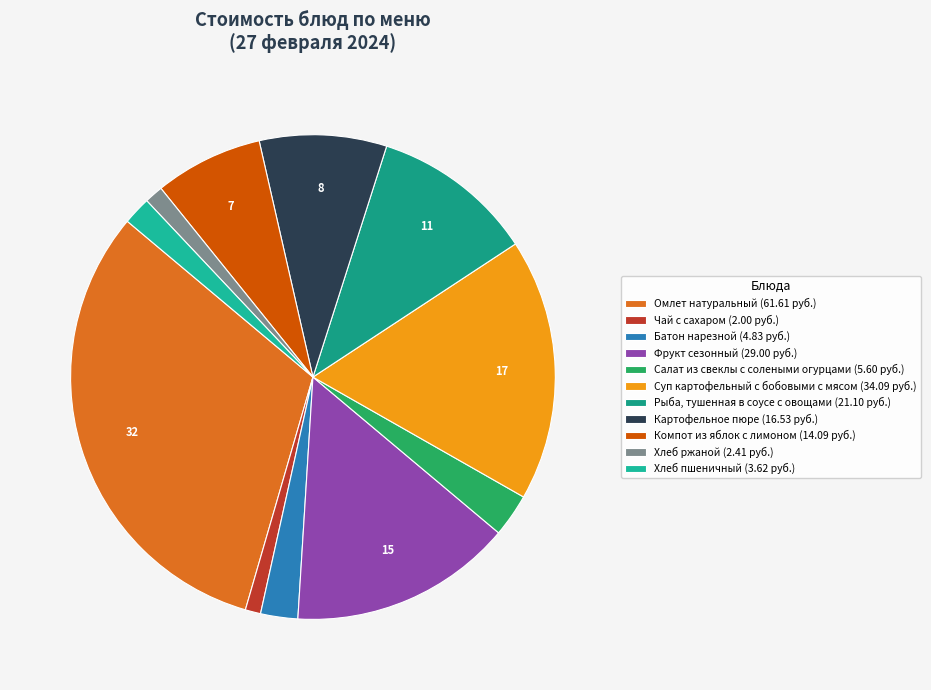

What is the change in value from Салат из свеклы с солеными огурцами to Хлеб ржаной?

-3.2